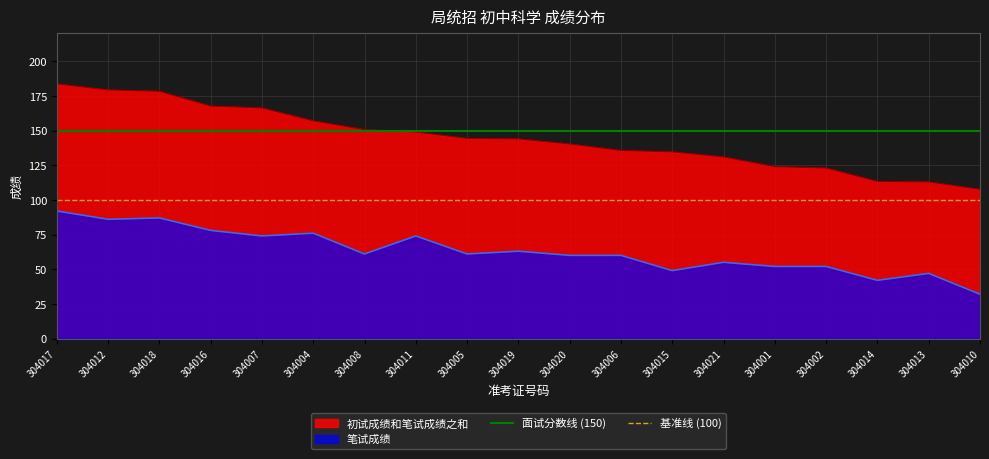

The value of 笔试成绩 at 304014 is 20.9. True or false?

False